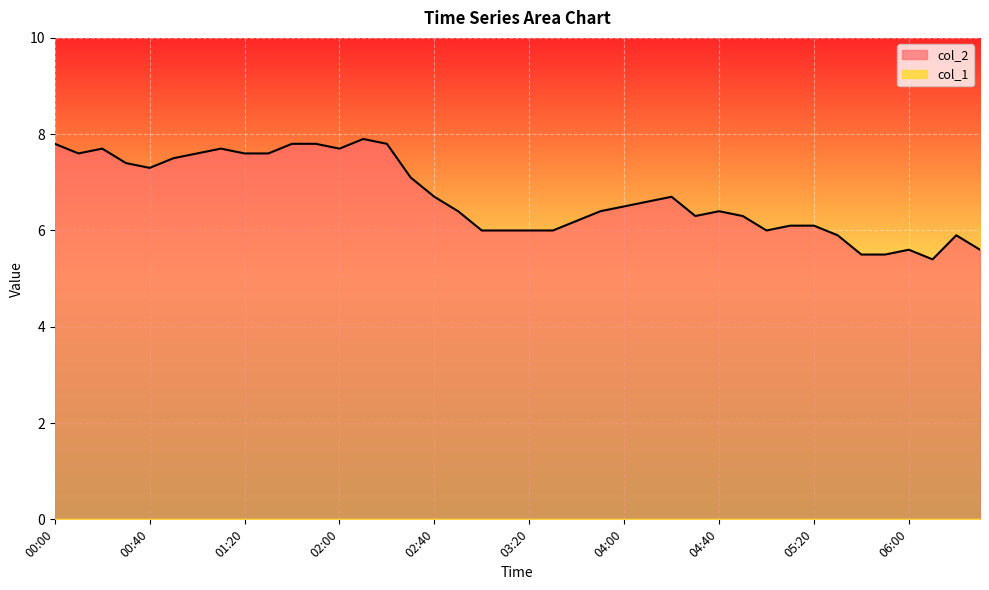

Between 01:50 and 06:10, which is larger?

01:50